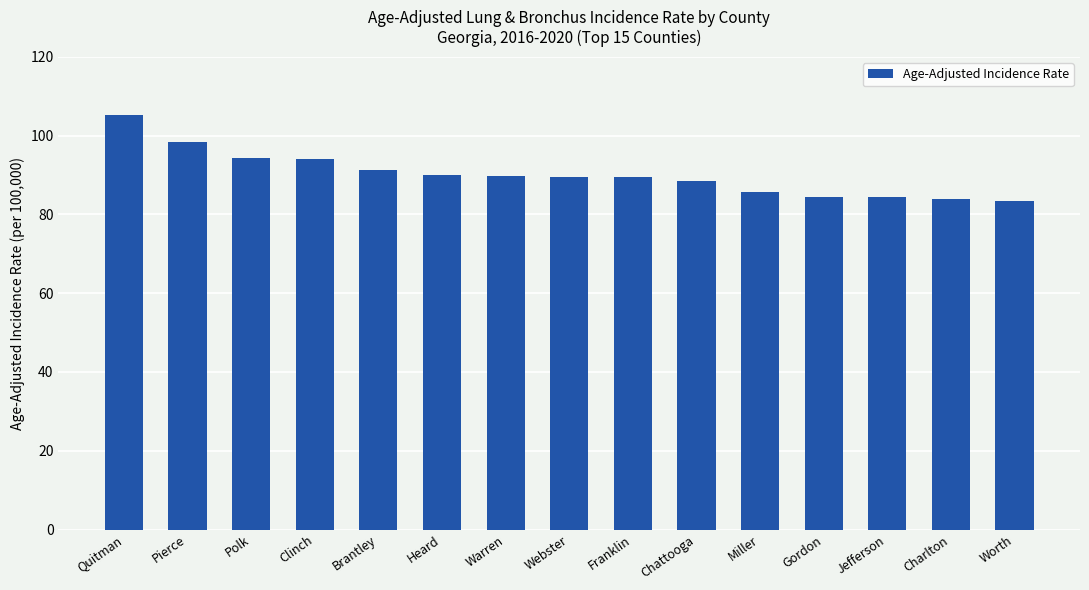

What is the difference between the values at Clinch and Brantley?

2.9